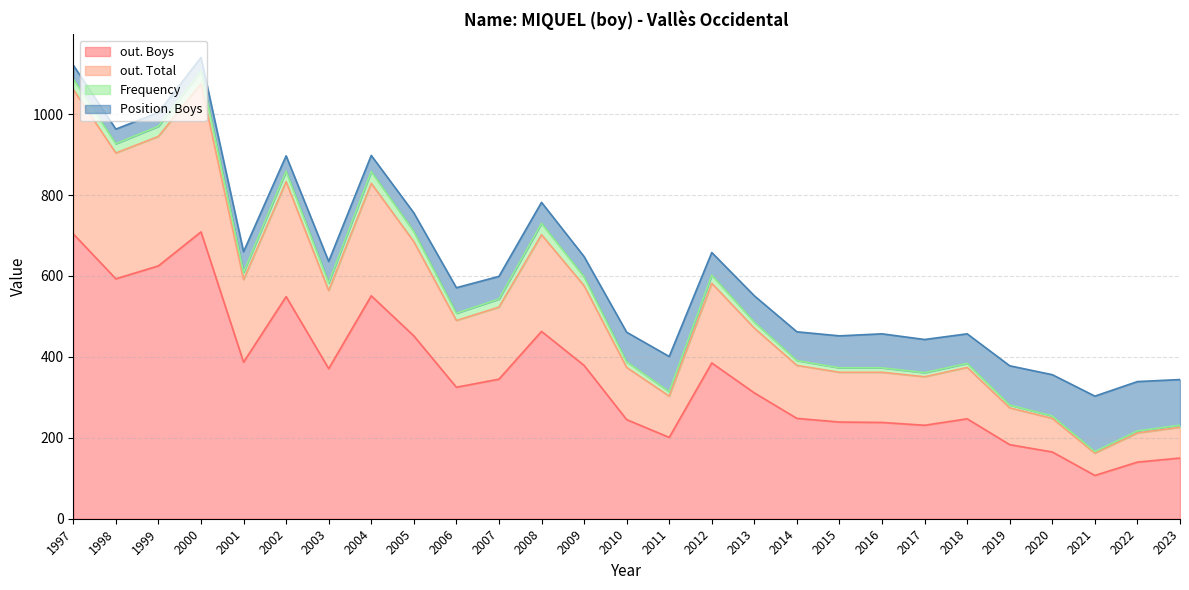

Between 2022 and 2006, which series saw the biggest shift?

out. Boys